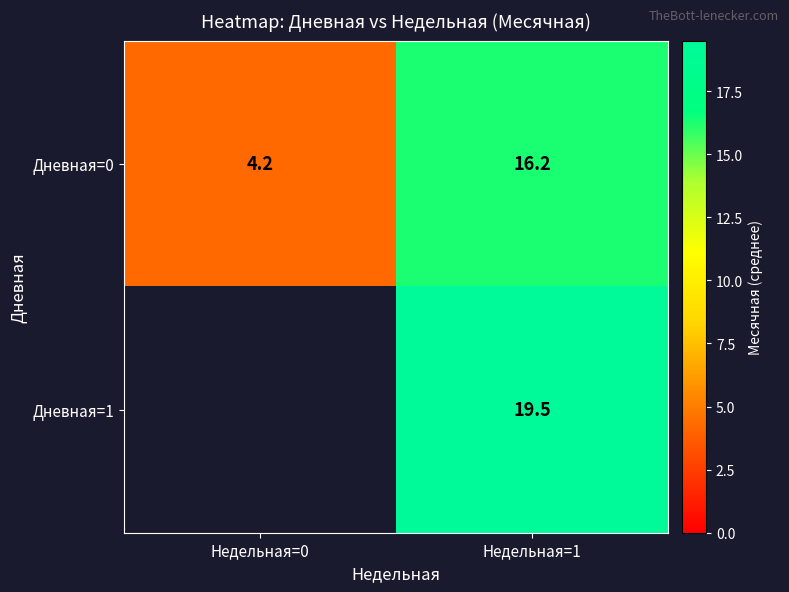

What is the smallest value displayed?

4.2